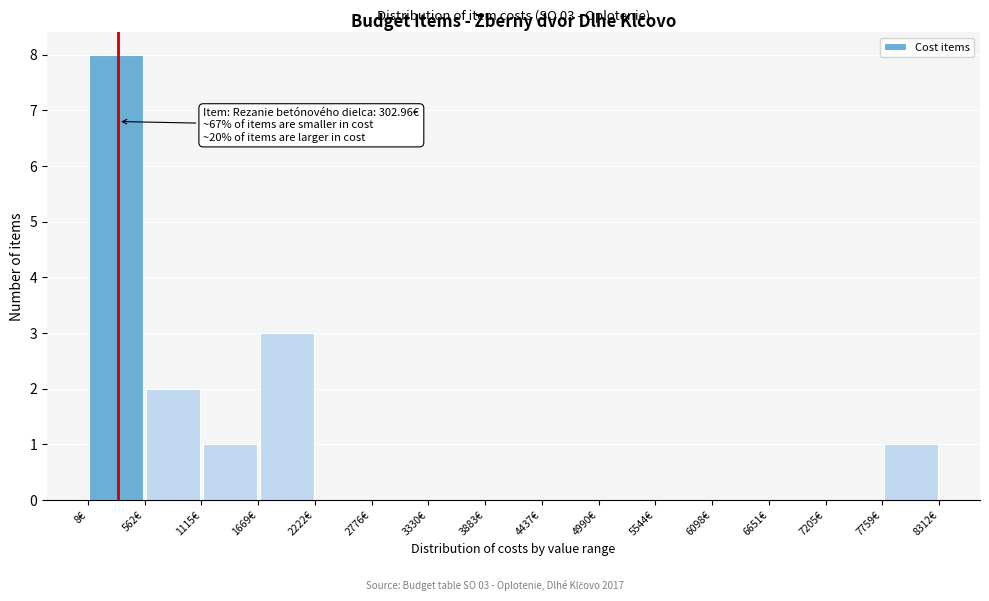

Which range on the x-axis has the tallest bar?

0 to 600